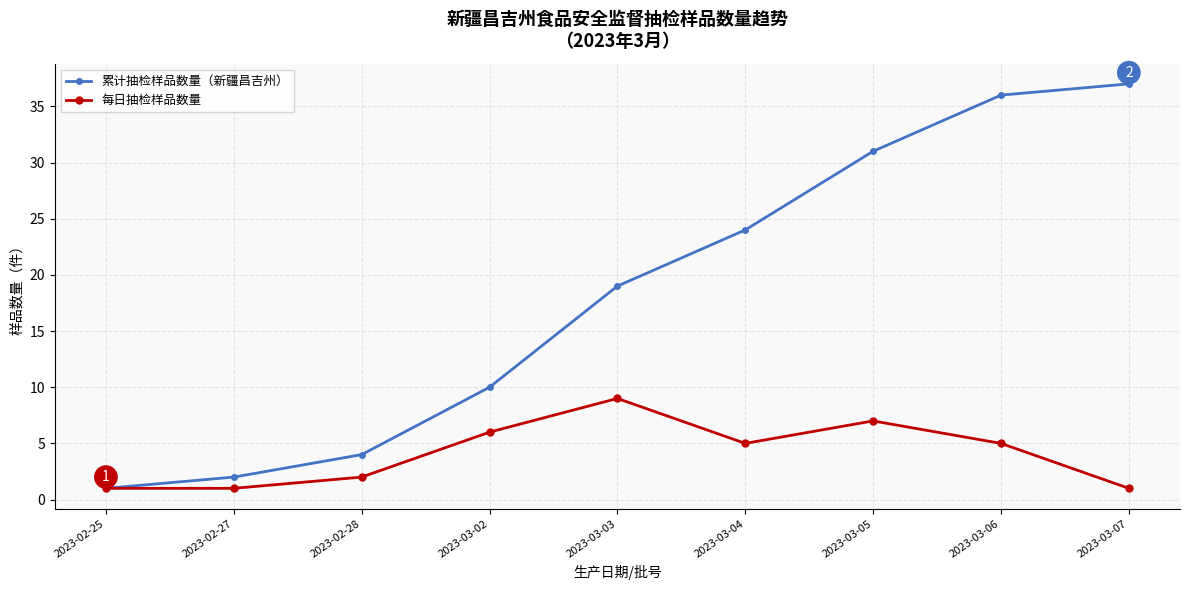

What is the difference between the maximum and minimum values in the 每日抽检样品数量 series?

8